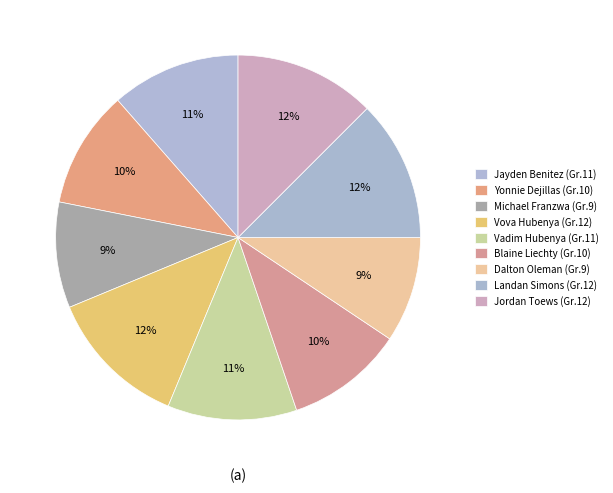

Is there any slice that represents more than half of the pie?

No